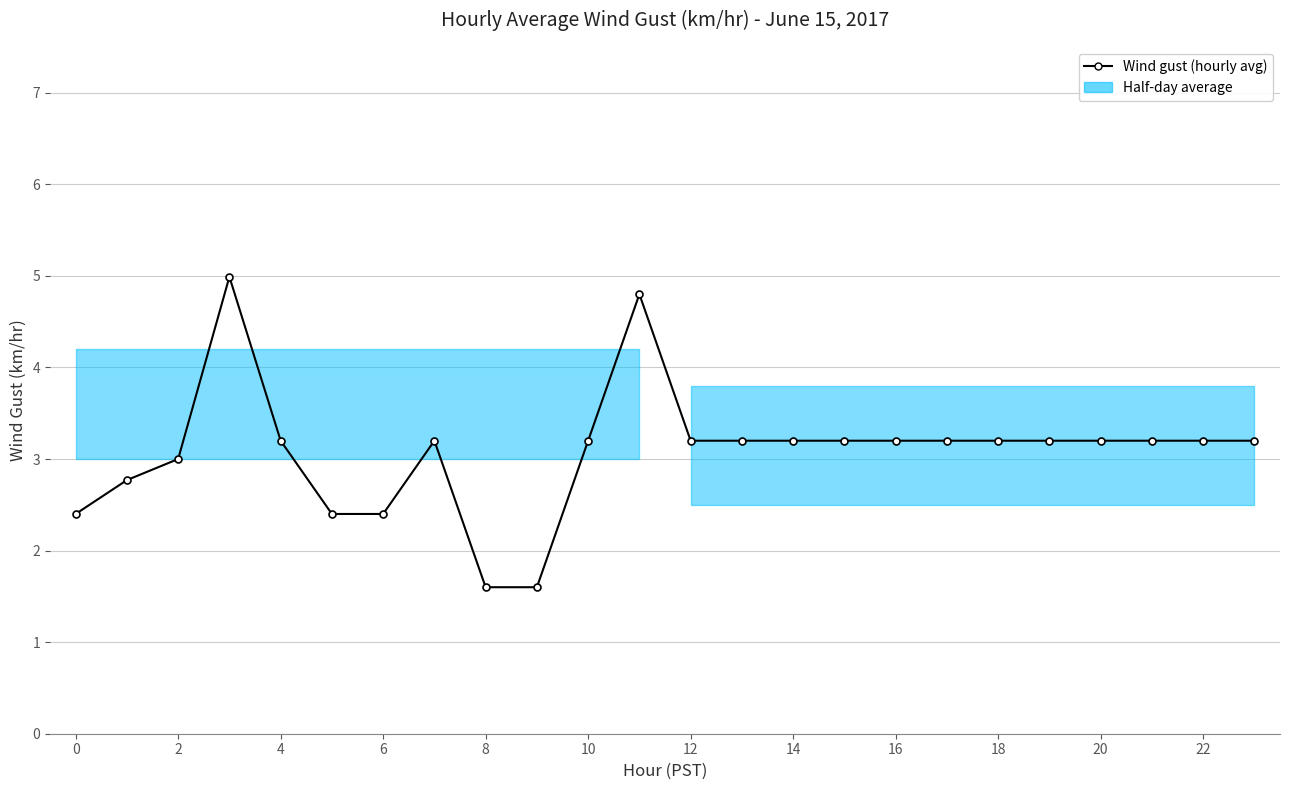

What is the difference between the maximum and second lowest values?

3.4